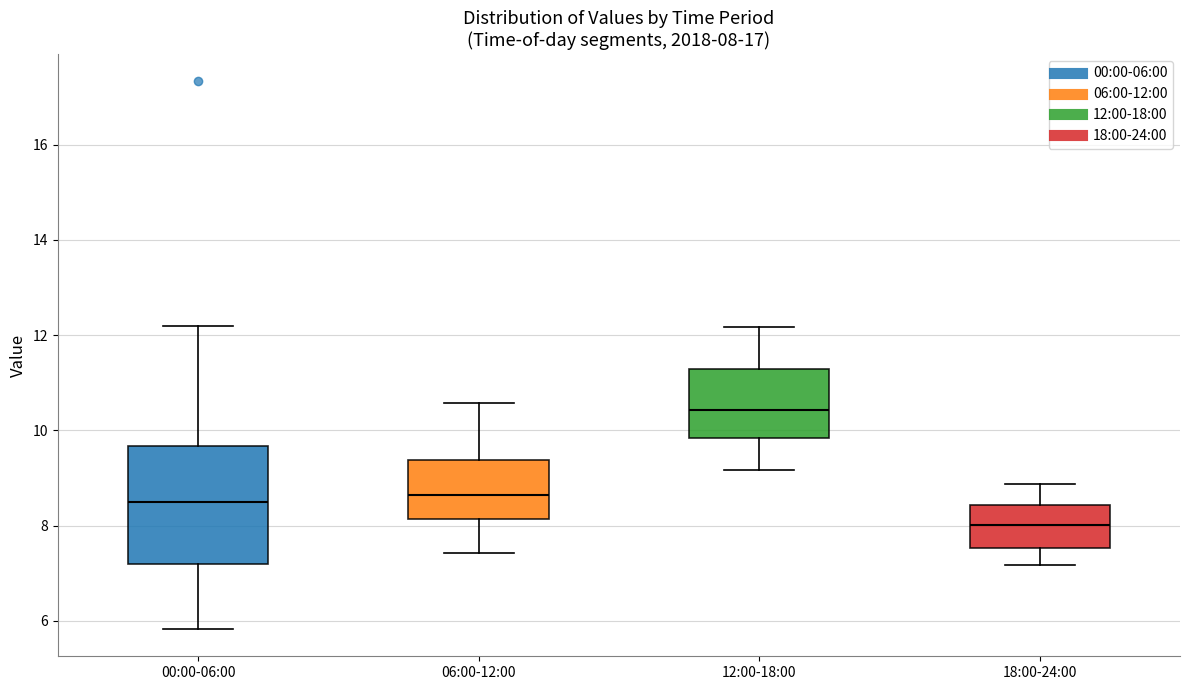

Which box's median line is the highest?

12:00-18:00